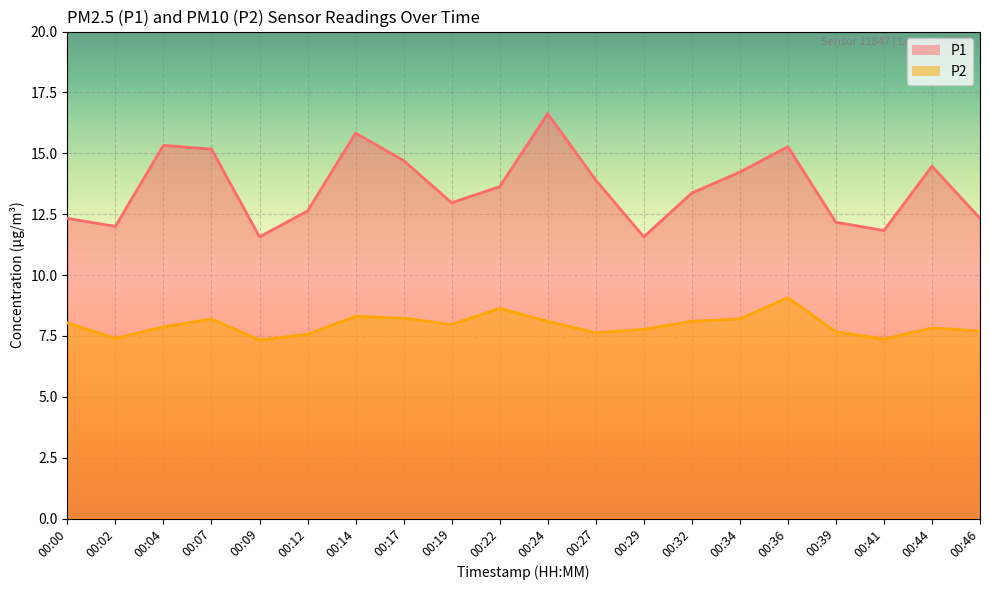

True or false: P1 and P2 intersect in this chart.

False